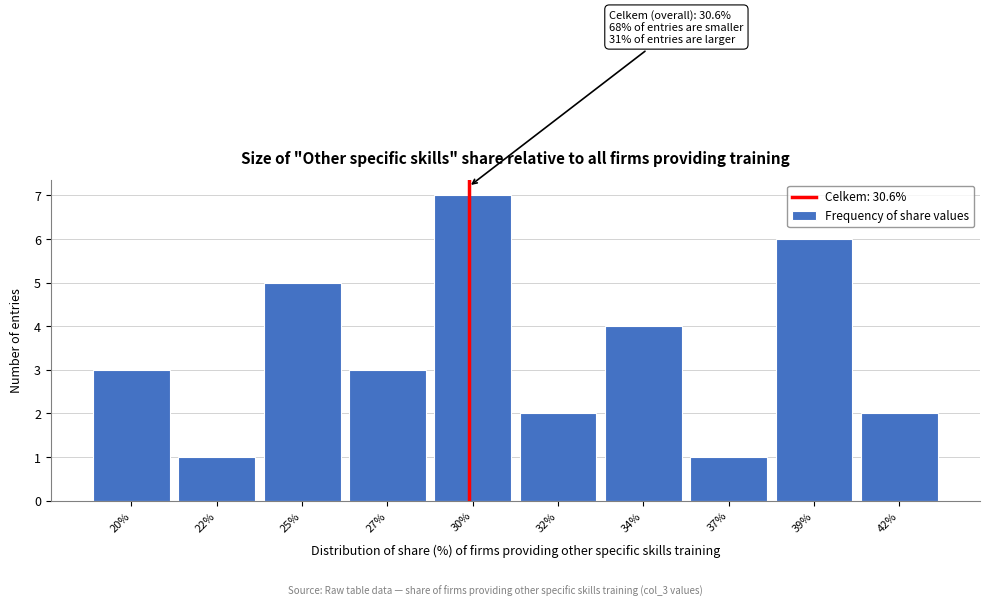

Reading left to right, what are all the values shown in this chart?

20%=3	22%=1	25%=5	27%=3	30%=7	32%=2	34%=4	37%=1	39%=6	42%=2